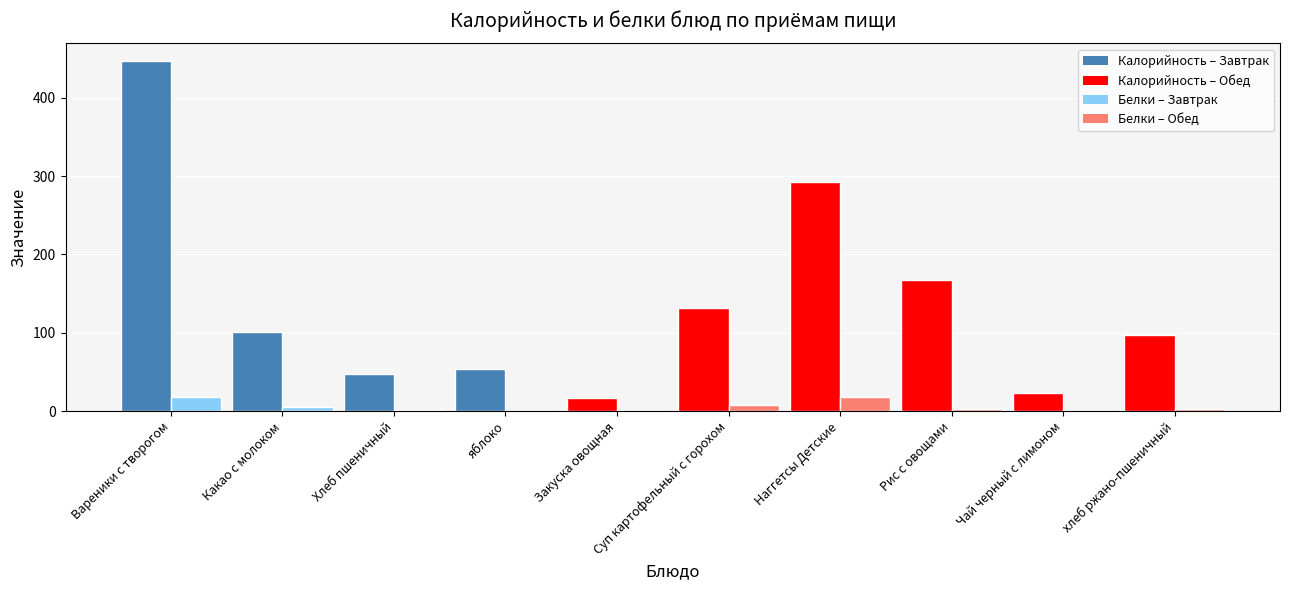

At which category is the sum across all series the highest?

Вареники с творогом